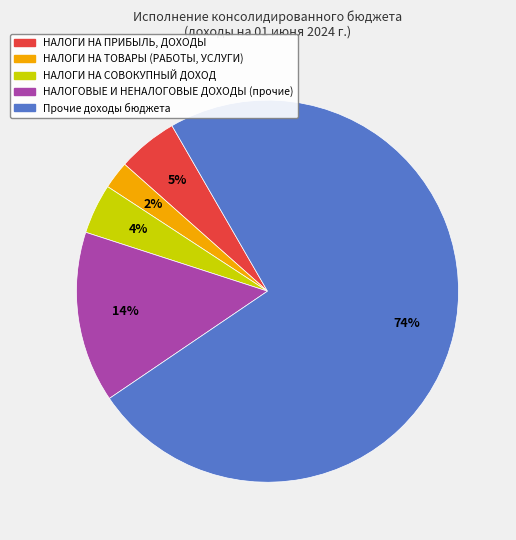

To the nearest percent, what percentage of the pie is НАЛОГИ НА ПРИБЫЛЬ, ДОХОДЫ?

5%